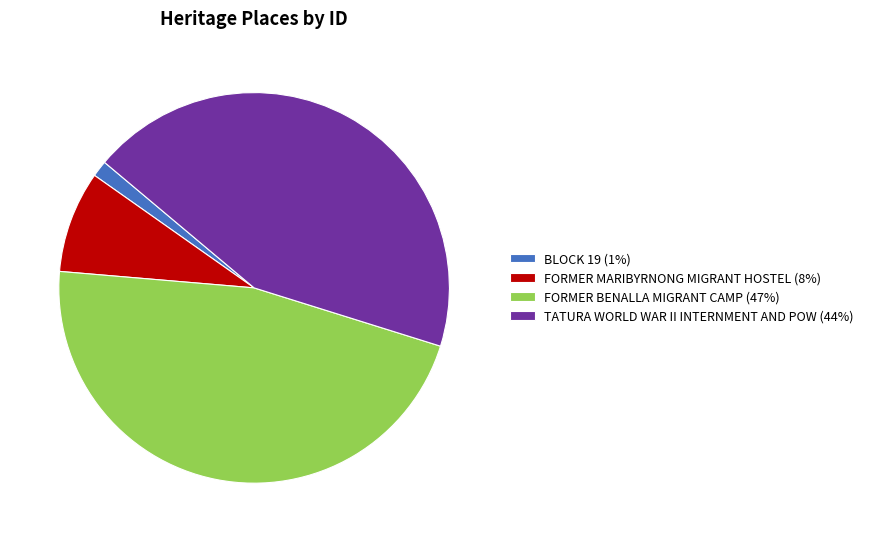

How many slices are in this pie chart?

4